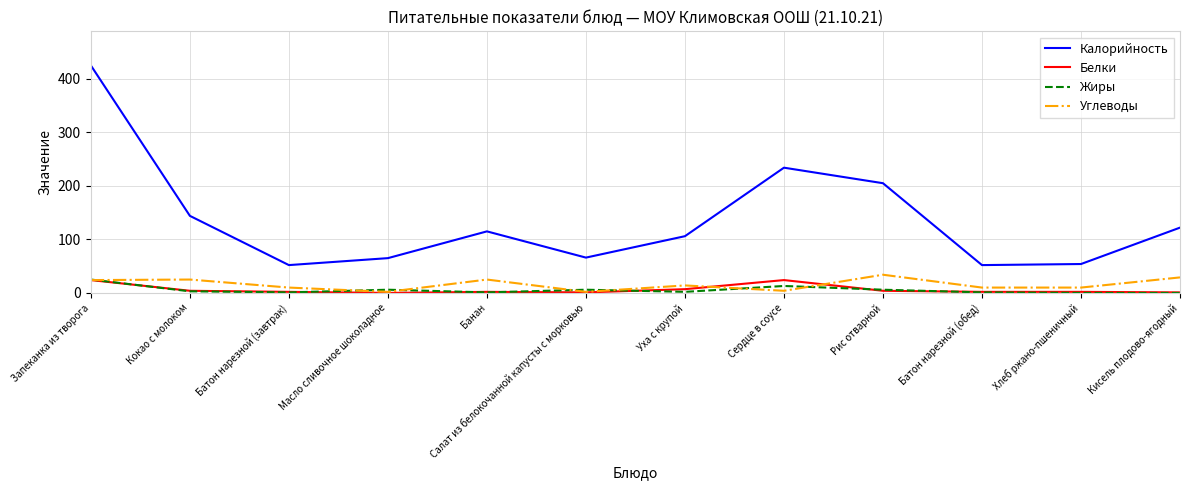

Which series changed the most between Банан and Батон нарезной (обед)?

Калорийность